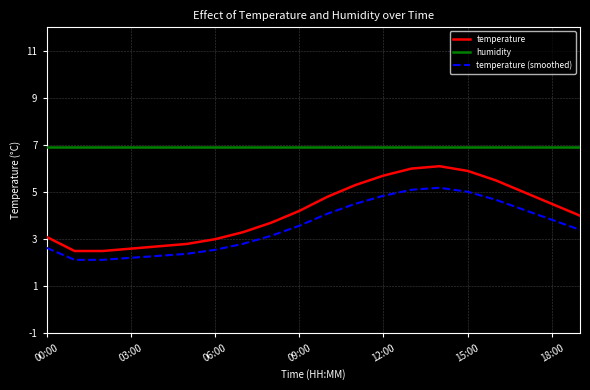

Rank the series by their average value, from highest to lowest.

humidity, temperature, temperature (smoothed)